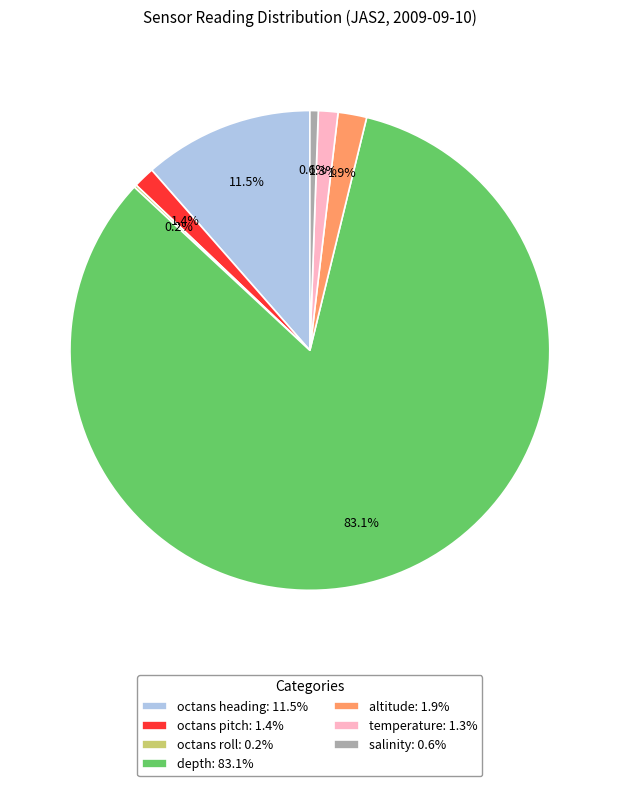

What portion of the pie excludes octans heading?

88.5%